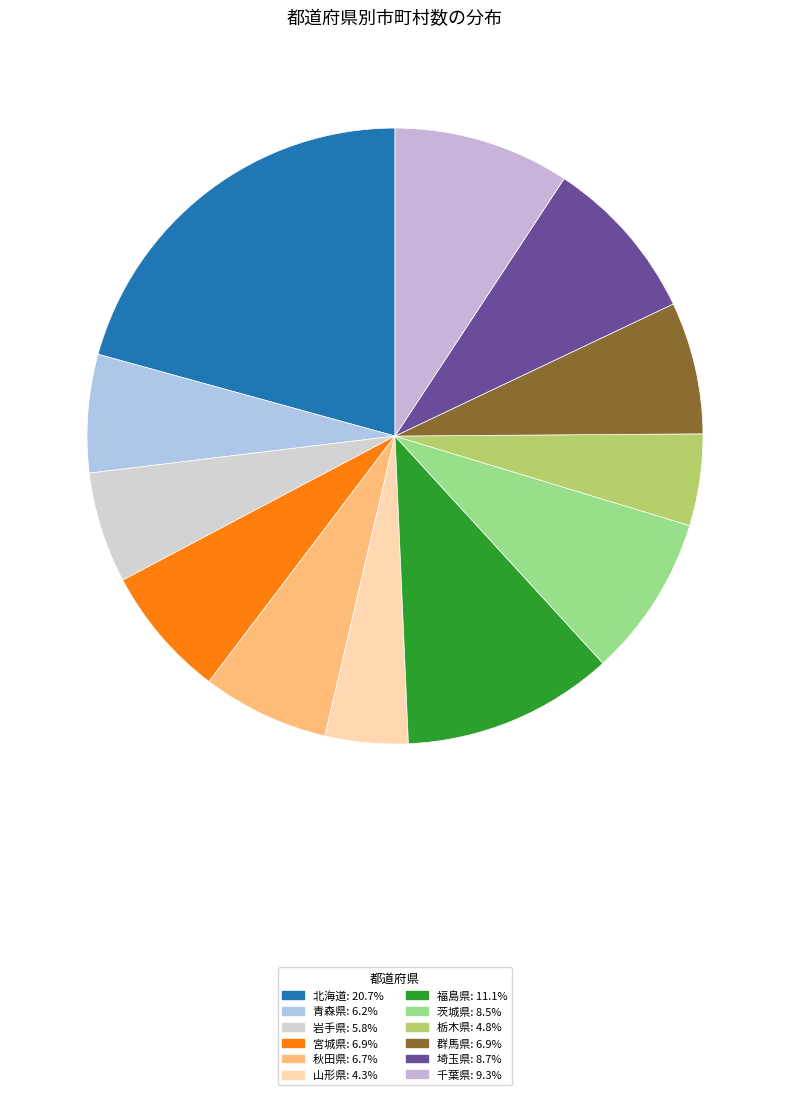

To the nearest percent, what is the difference between the largest and smallest slice percentages?

16%